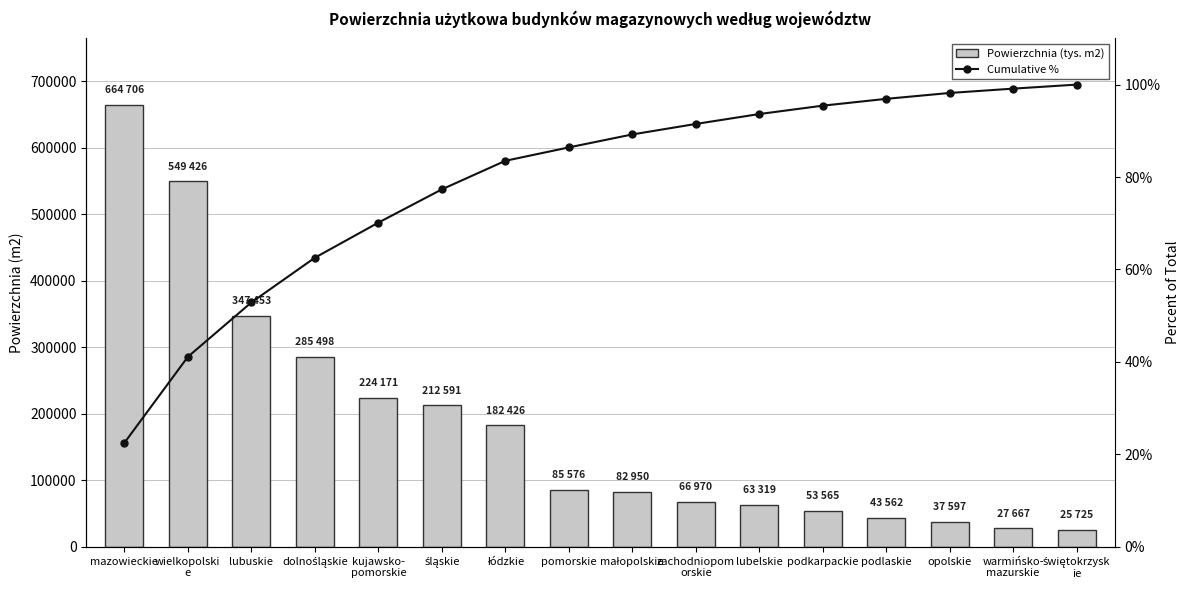

Reading left to right, extract all data points from this chart.

Powierzchnia (tys. m2): mazowieckie=664706.0	wielkopolski
e=549426.0	lubuskie=347453.0	dolnośląskie=285498.0	kujawsko-
pomorskie=224171.0	śląskie=212591.0	łódzkie=182426.0	pomorskie=85576.0	małopolskie=82950.0	zachodniopom
orskie=66970.0	lubelskie=63319.0	podkarpackie=53565.0	podlaskie=43562.0	opolskie=37597.0	warmińsko-
mazurskie=27667.0	świętokrzysk
ie=25725.0
Cumulative %: mazowieckie=22.5	wielkopolski
e=41.1	lubuskie=52.9	dolnośląskie=62.5	kujawsko-
pomorskie=70.1	śląskie=77.3	łódzkie=83.5	pomorskie=86.4	małopolskie=89.2	zachodniopom
orskie=91.5	lubelskie=93.6	podkarpackie=95.4	podlaskie=96.9	opolskie=98.2	warmińsko-
mazurskie=99.1	świętokrzysk
ie=100.0